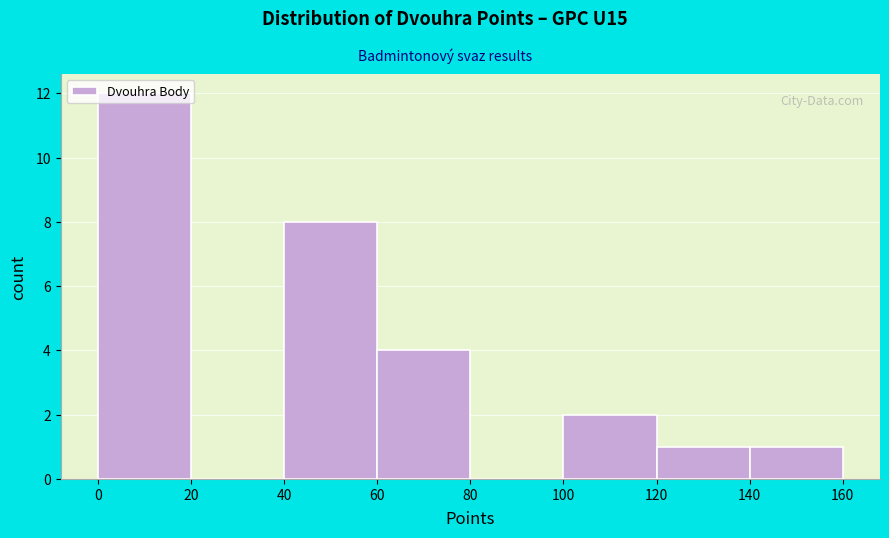

Reading left to right, list every bar in this chart as the range it spans on the x-axis followed by its height. The values are not printed on the chart, so give them approximately, as read against the axis.

0 to 20: 12
20 to 40: 0
40 to 60: 8
60 to 80: 4
80 to 100: 0
100 to 120: 2
120 to 140: 1
140 to 160: 1